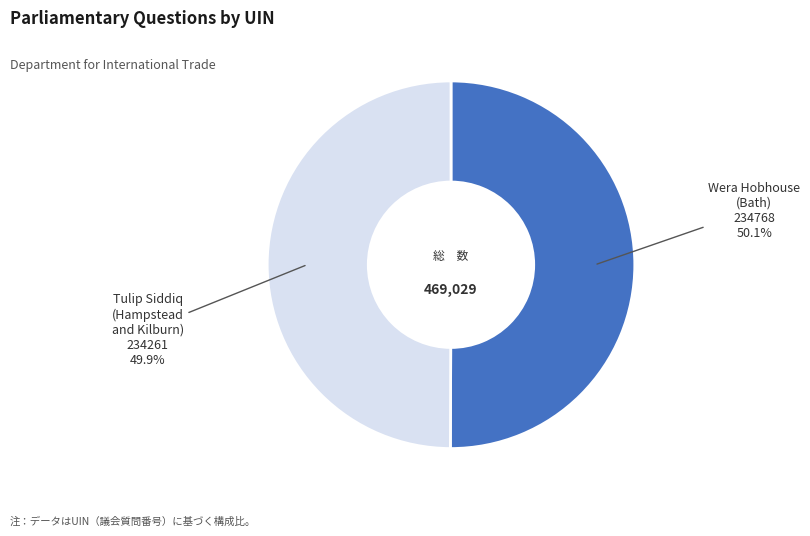

Is there a majority slice in this chart?

Yes